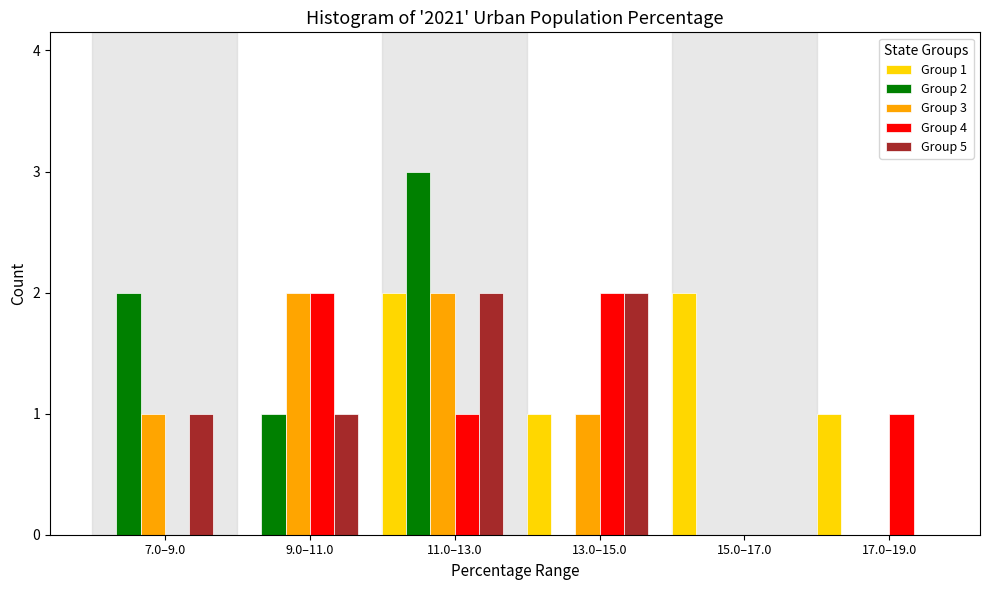

Reading left to right, what are all the values shown in this chart?

Group 1: 7.0–9.0=0	9.0–11.0=0	11.0–13.0=2	13.0–15.0=1	15.0–17.0=2	17.0–19.0=1
Group 2: 7.0–9.0=2	9.0–11.0=1	11.0–13.0=3	13.0–15.0=0	15.0–17.0=0	17.0–19.0=0
Group 3: 7.0–9.0=1	9.0–11.0=2	11.0–13.0=2	13.0–15.0=1	15.0–17.0=0	17.0–19.0=0
Group 4: 7.0–9.0=0	9.0–11.0=2	11.0–13.0=1	13.0–15.0=2	15.0–17.0=0	17.0–19.0=1
Group 5: 7.0–9.0=1	9.0–11.0=1	11.0–13.0=2	13.0–15.0=2	15.0–17.0=0	17.0–19.0=0